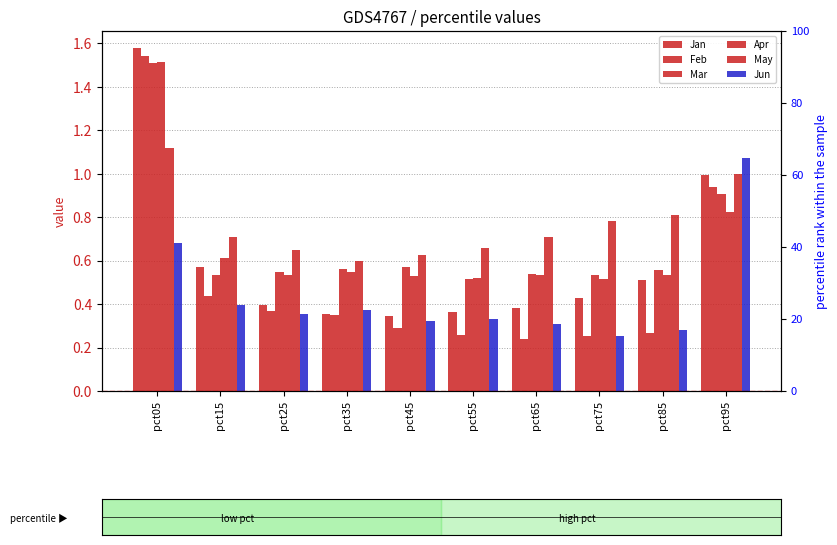

The Jan series shows 0.4 at pct35. True or false?

True